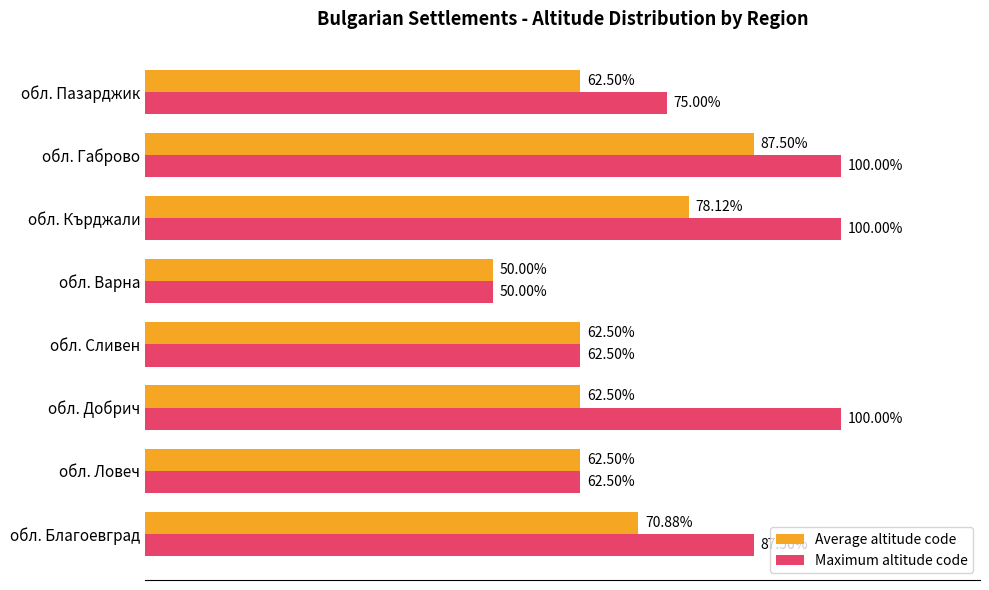

Which category has the lowest value in the Average altitude code series?

обл. Варна